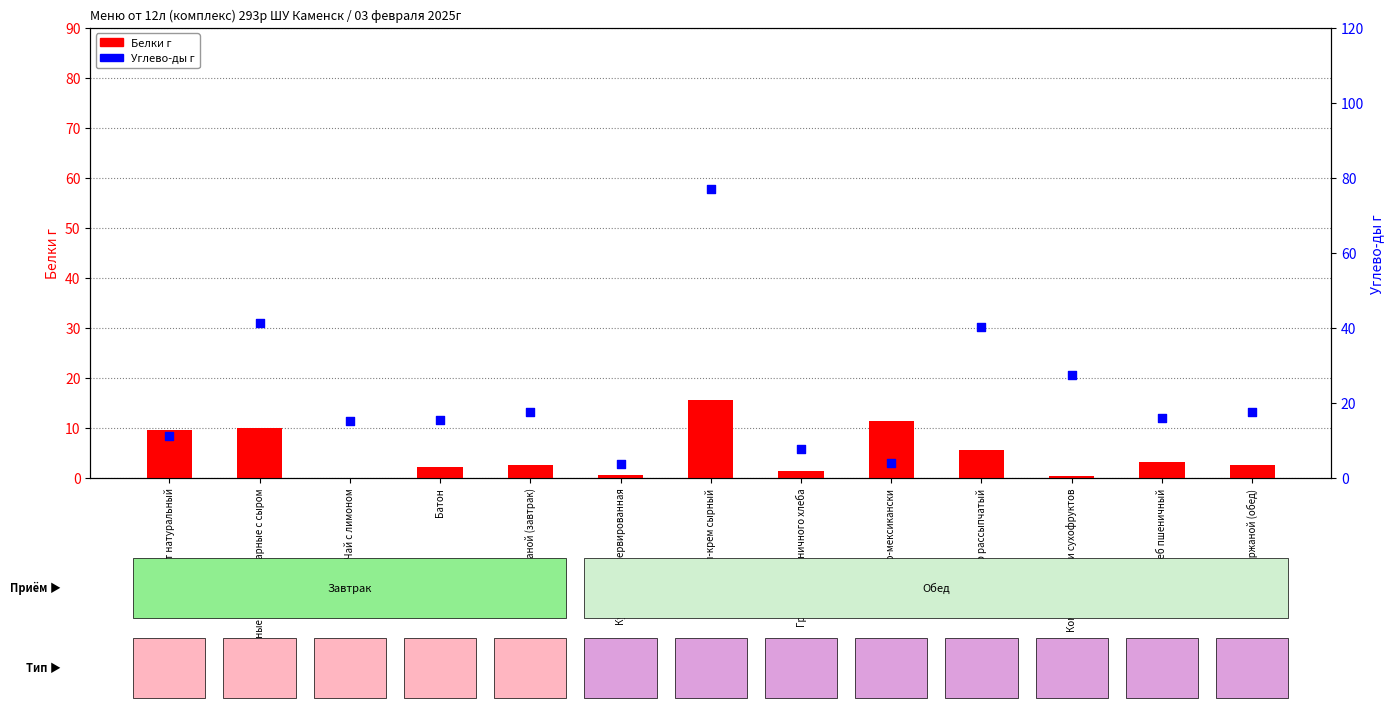

Is the value of Белки г at Кукуруза консервированная greater than the value of Углево-ды г at Хлеб ржаной (завтрак)?

No